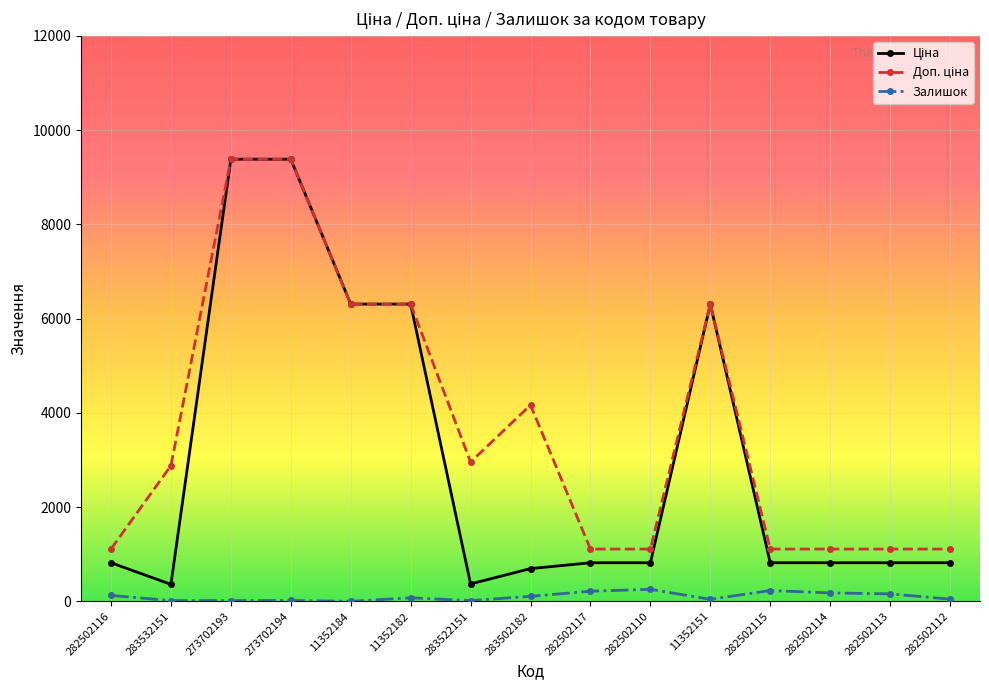

What is the maximum value for Залишок?

255.0